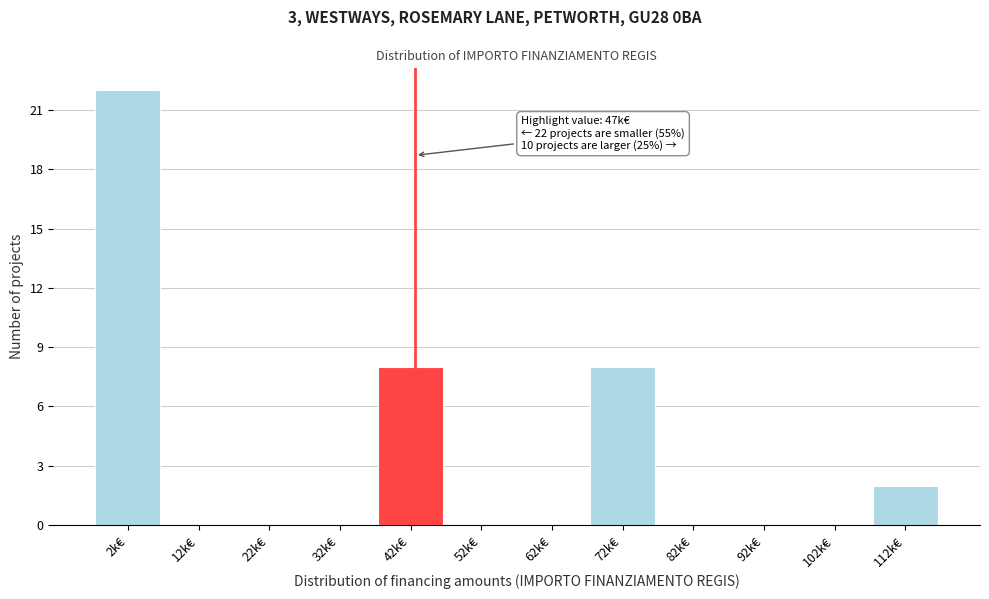

Reading right to left, extract all data points from this chart.

112k€=2	102k€=0	92k€=0	82k€=0	72k€=8	62k€=0	52k€=0	42k€=8	32k€=0	22k€=0	12k€=0	2k€=22